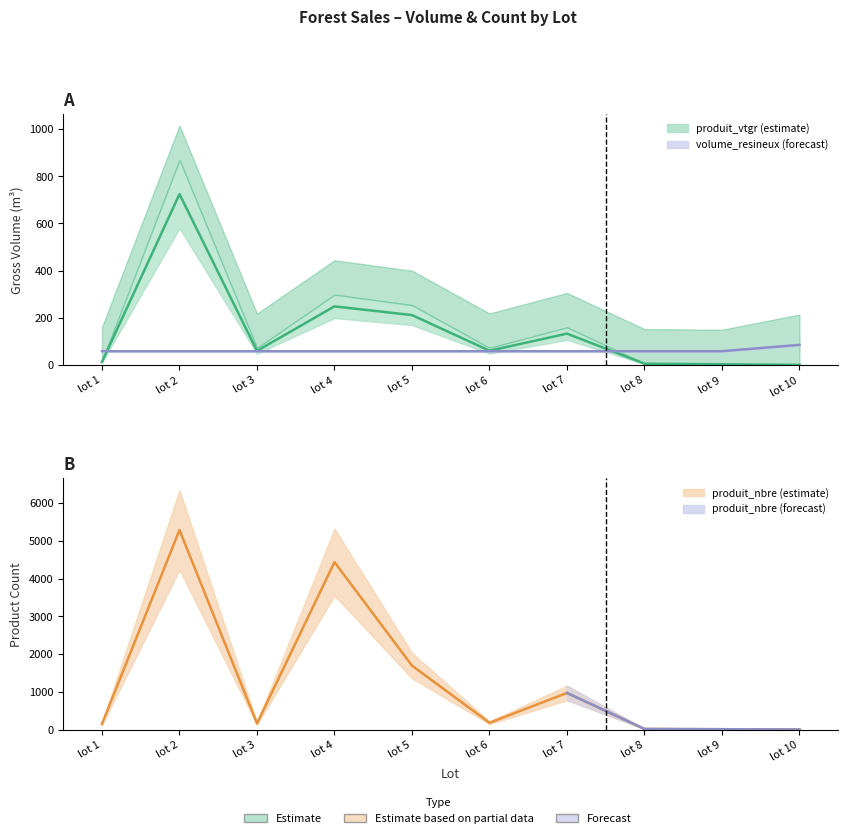

Between lot 1 and lot 10, which is larger?

lot 1